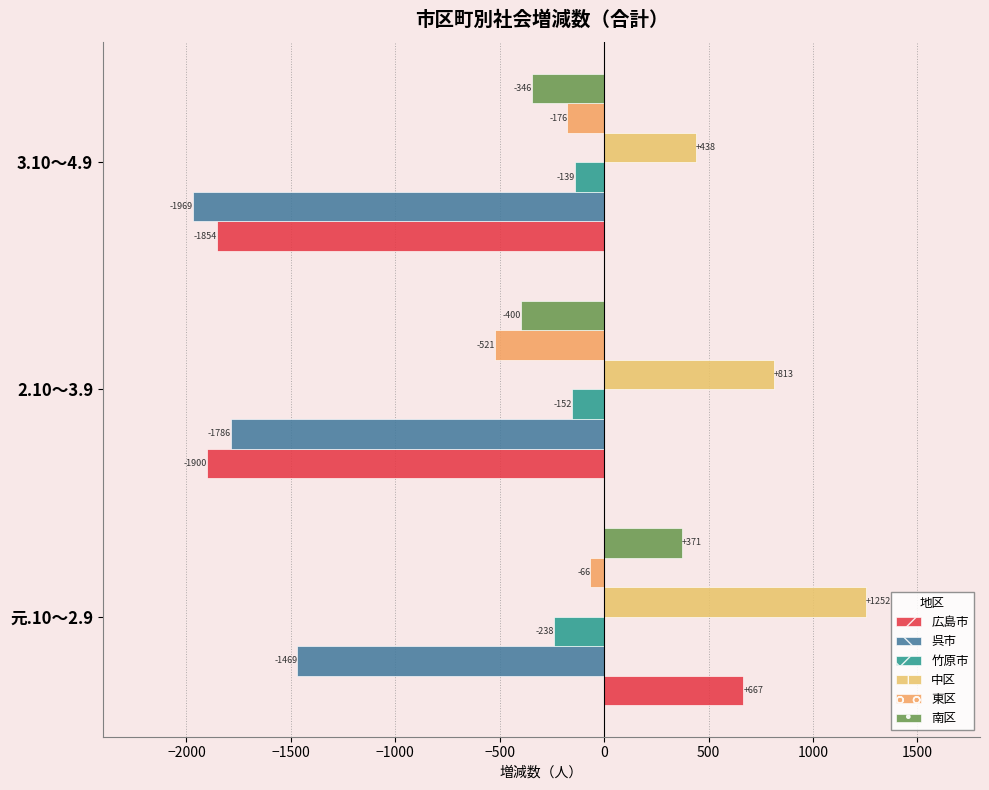

At which label is 呉市 closest to -1719?

2.10～3.9